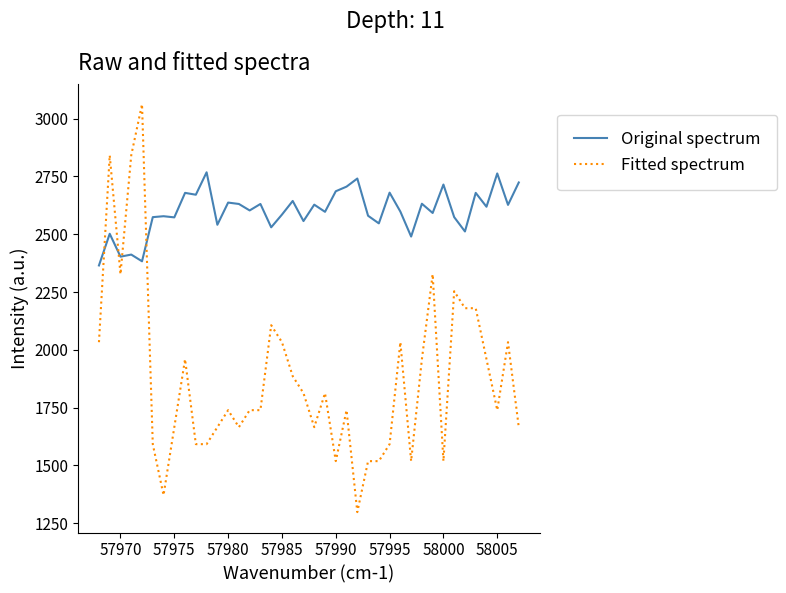

Does the chart display data point markers on the line(s)?

No